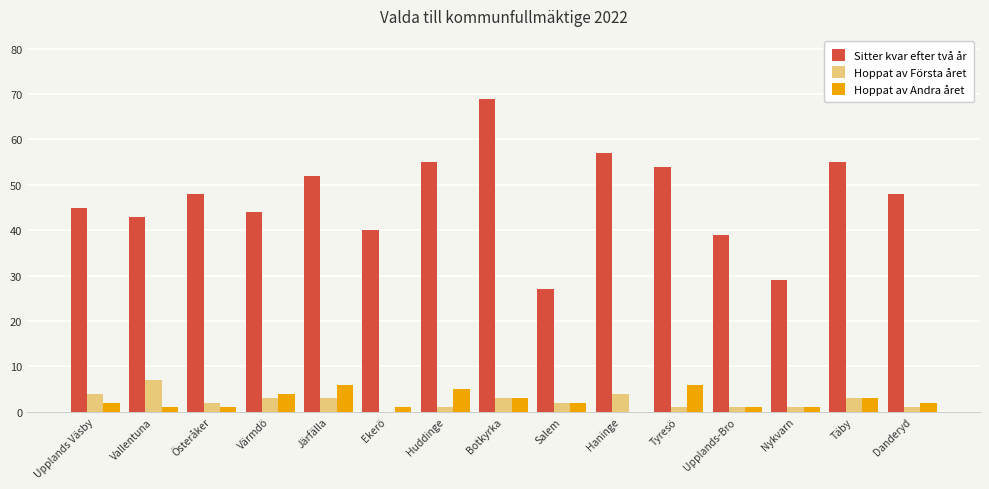

Is it true that Sitter kvar efter två år equals 48 at Danderyd?

True